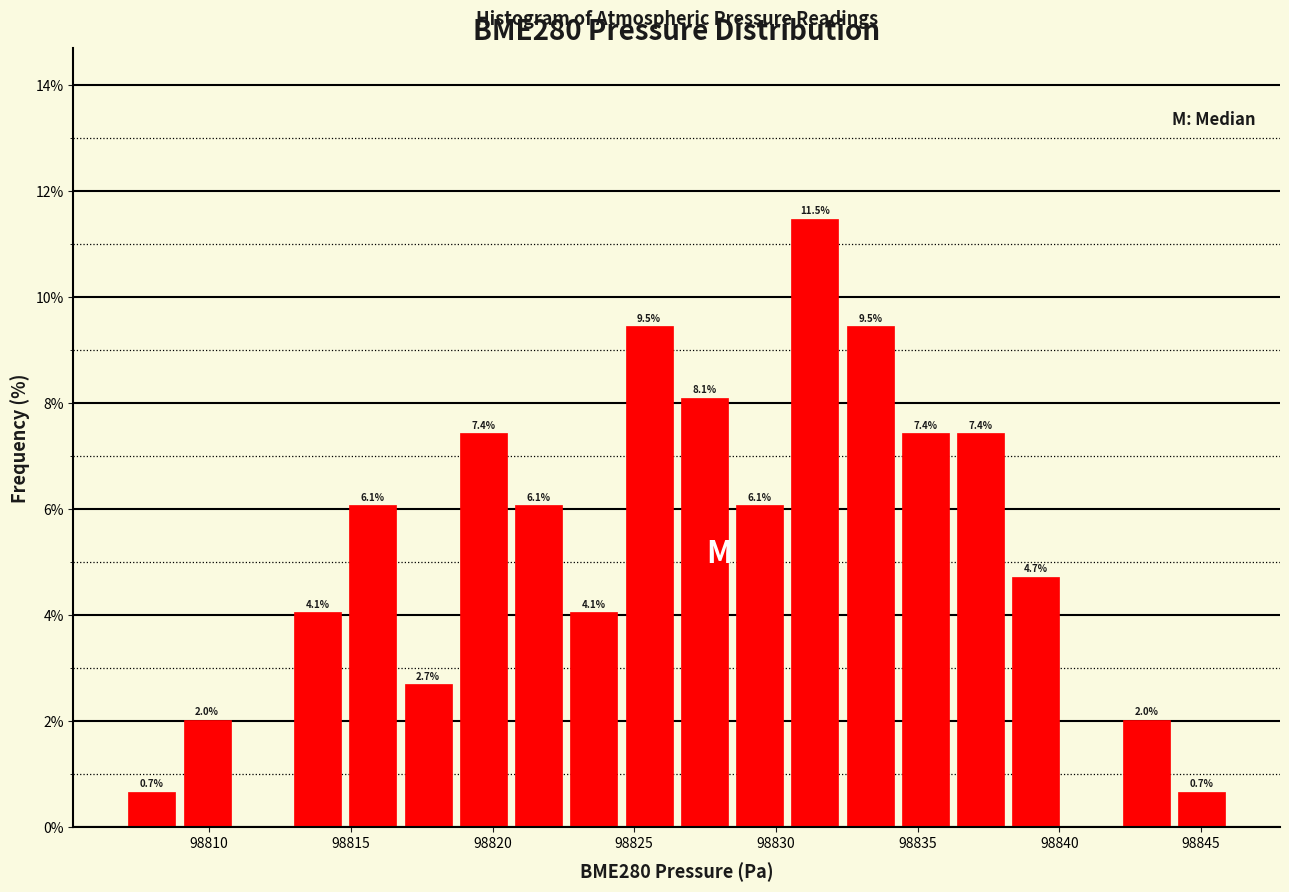

Read against the x-axis, roughly where is the centre of the tallest bar?

98831.5